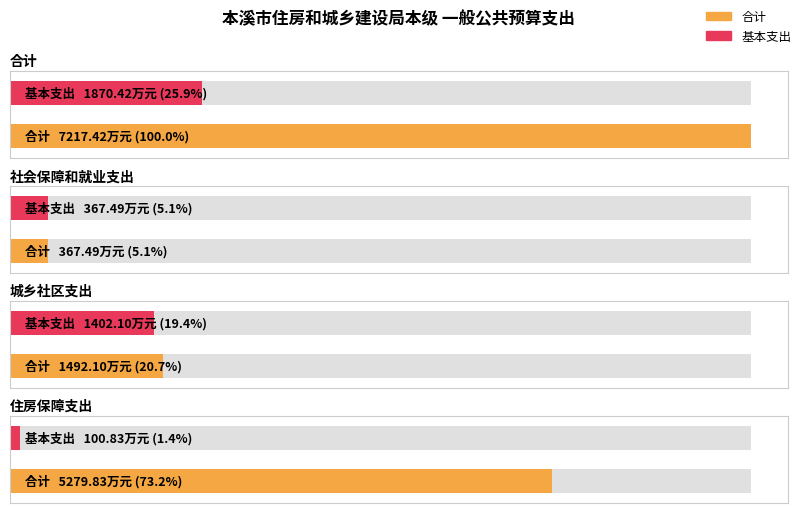

Which series has the widest spread of values?

合计